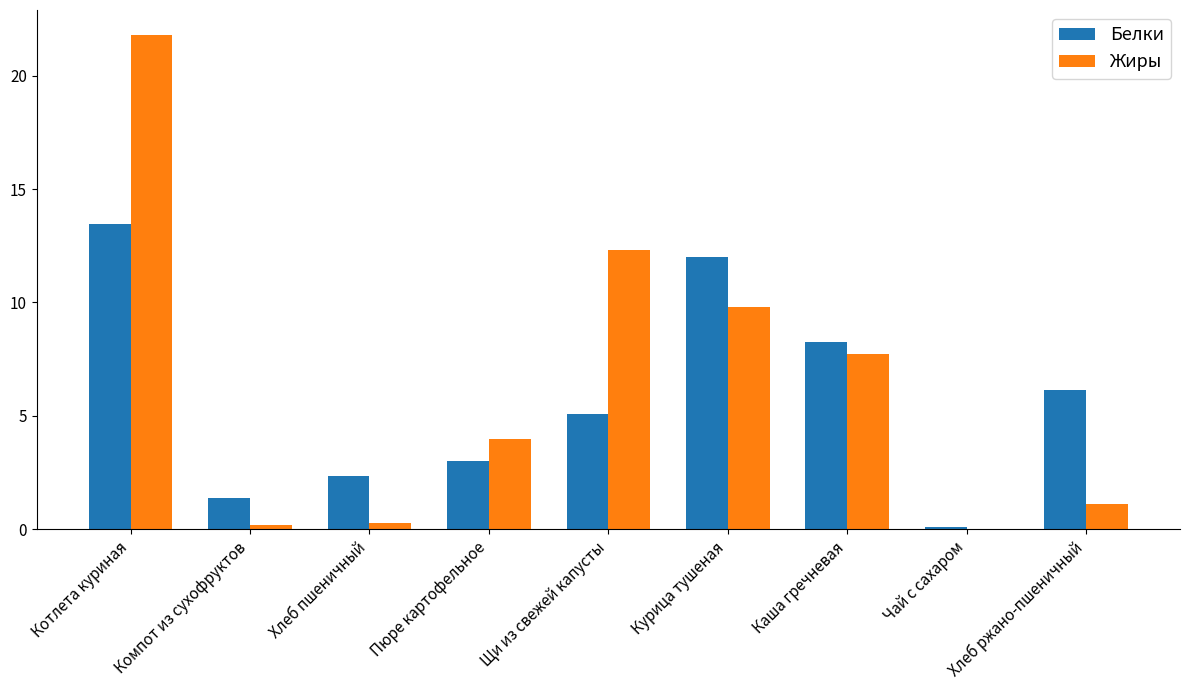

What is the sum of the Жиры values at Пюре картофельное and Хлеб пшеничный?

4.3